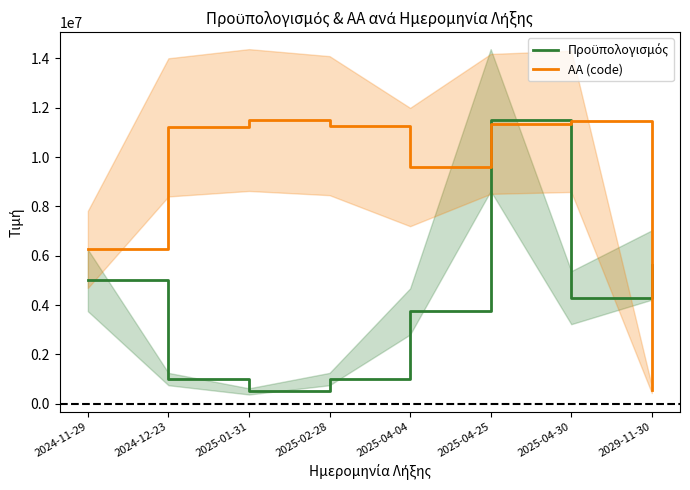

Reading left to right, extract all data points from this chart.

Πρoϋπολογισμός: 2024-11-29=5000000.0	2024-12-23=1000000.0	2025-01-31=500000.0	2025-02-28=1000000.0	2025-04-04=3740000.0	2025-04-25=11500000.0	2025-04-30=4300000.0	2029-11-30=5622879.0
ΑΑ (code): 2024-11-29=6255508.8	2024-12-23=11203354.1	2025-01-31=11500000.0	2025-02-28=11272542.7	2025-04-04=9595585.5	2025-04-25=11343460.9	2025-04-30=11445514.0	2029-11-30=575994.6